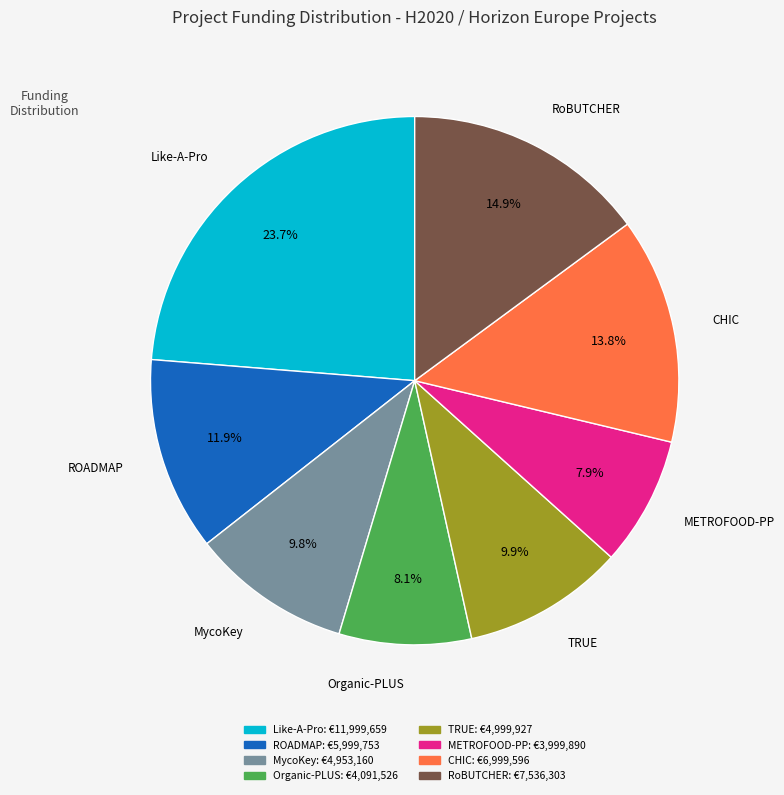

Does RoBUTCHER represent more than half of the total?

No